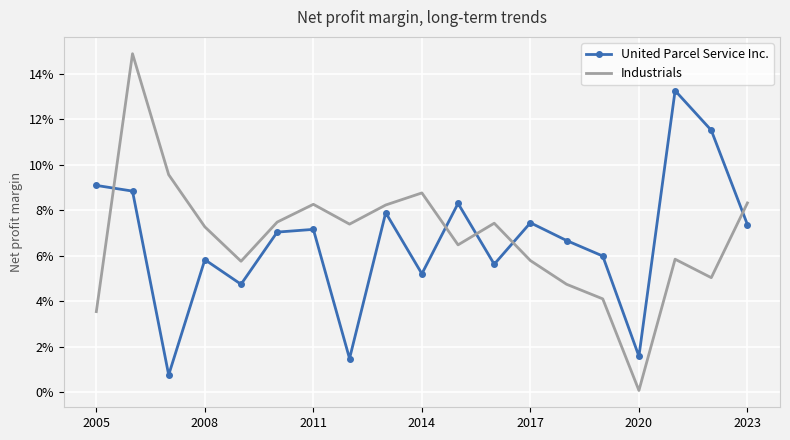

What are all the series names shown in the legend?

United Parcel Service Inc., Industrials